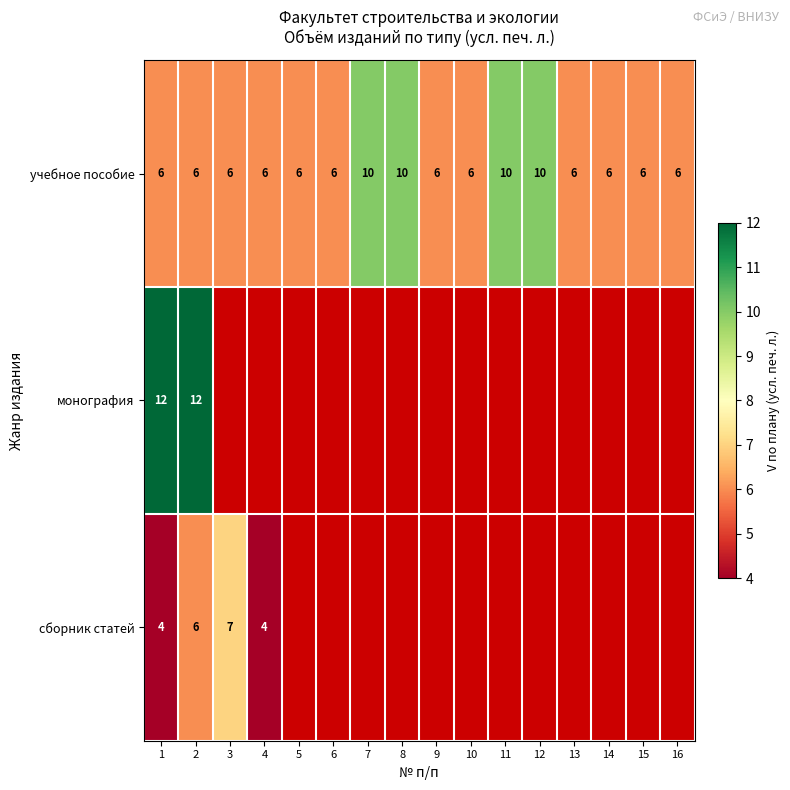

Is it true that учебное пособие equals 6 at 6?

True